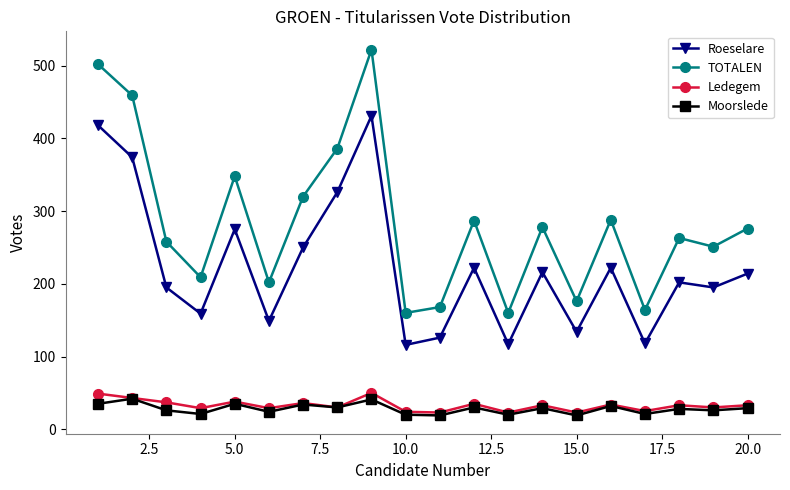

How many series are shown in this chart?

4